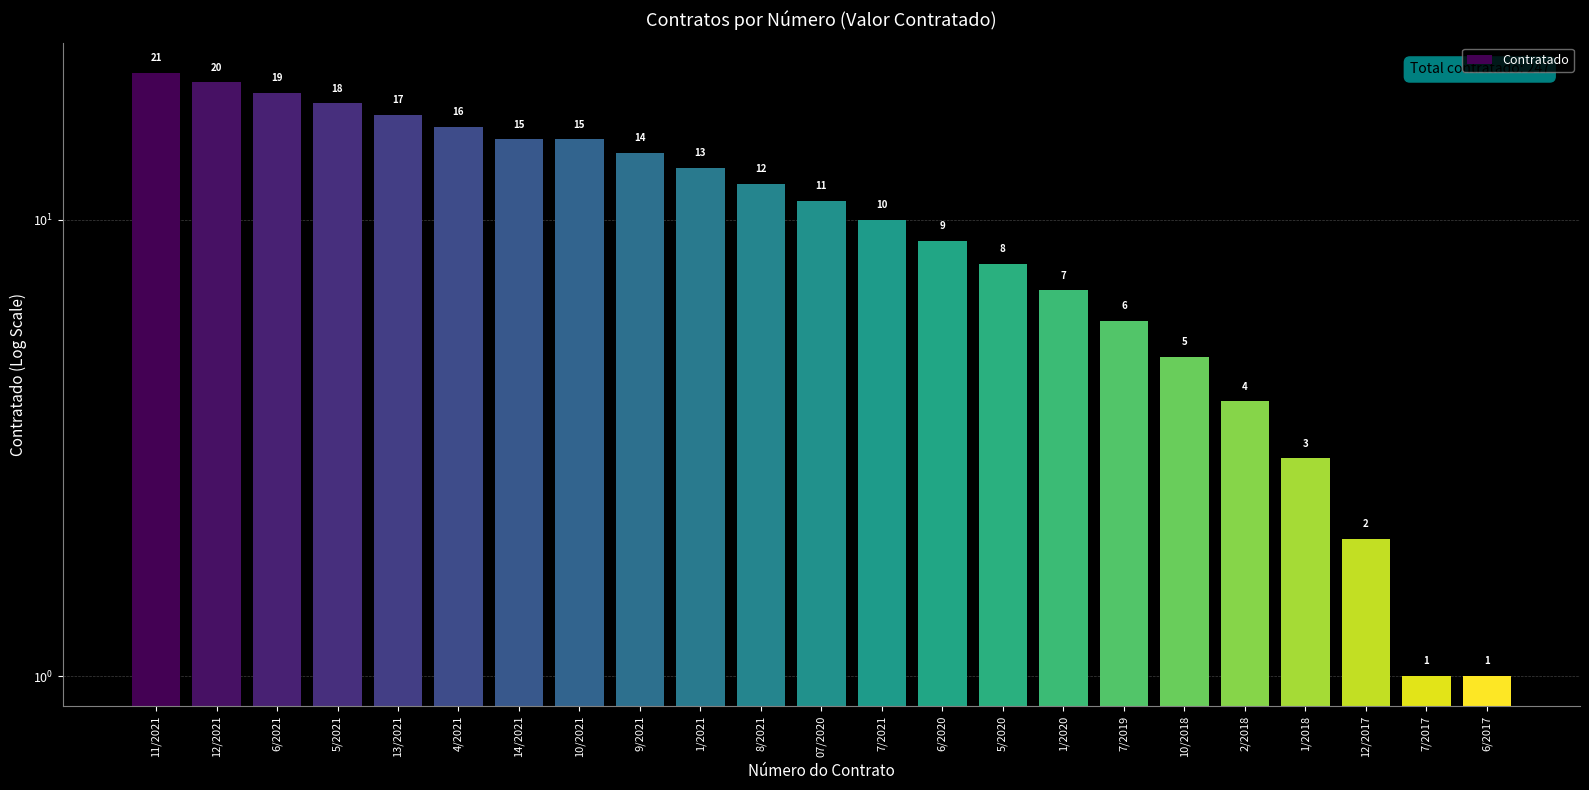

The chart shows a value of 11 at 07/2020. True or false?

True